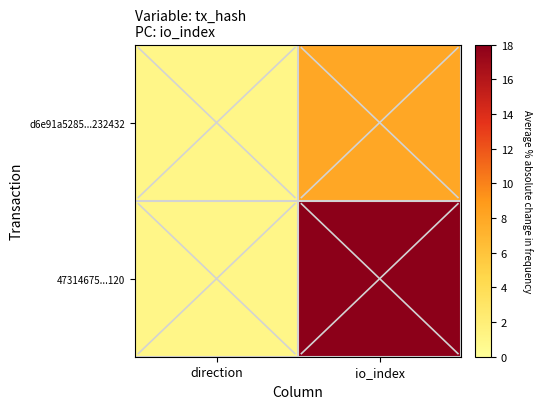

Between direction and io_index, which series saw the biggest shift?

47314675...120